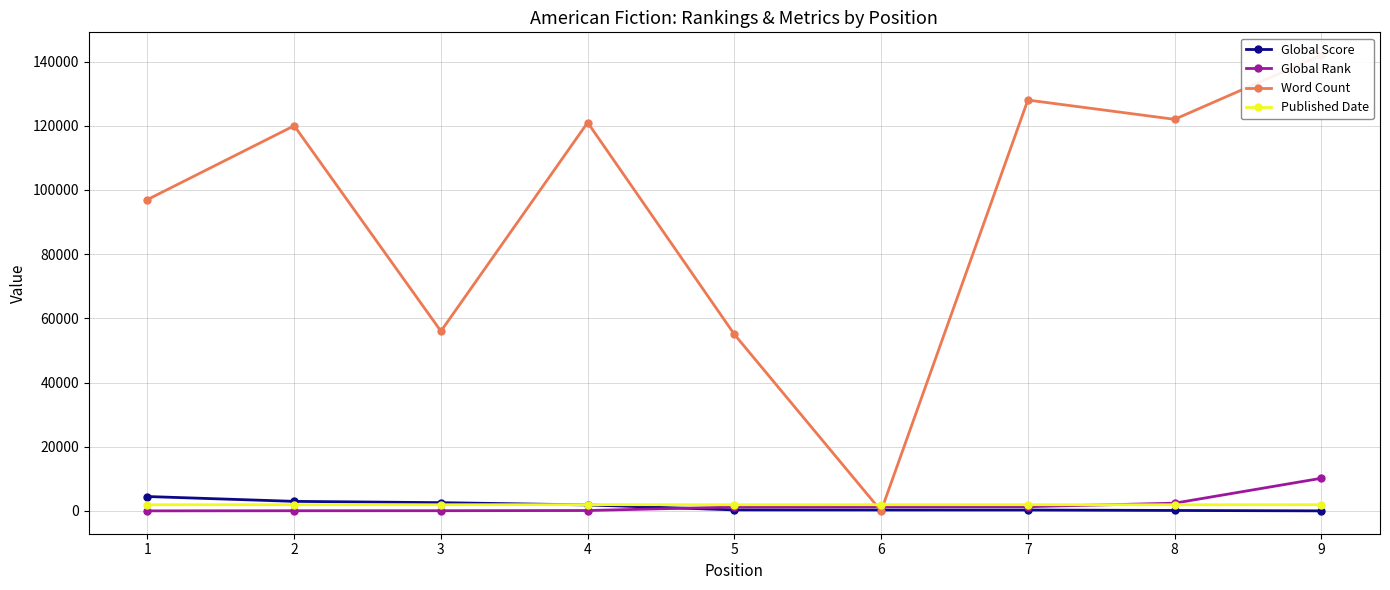

Reading left to right, transcribe all the data shown in this chart.

Global Score: 4489	2980	2578	1873	318	295	286	147	18
Global Rank: 21	56	67	131	1212	1289	1325	2414	10175
Word Count: 97000	120000	56000	121000	55000	0	128000	122000	142000
Published Date: 1929	1936	1930	1960	1925	1939	1940	1922	1941